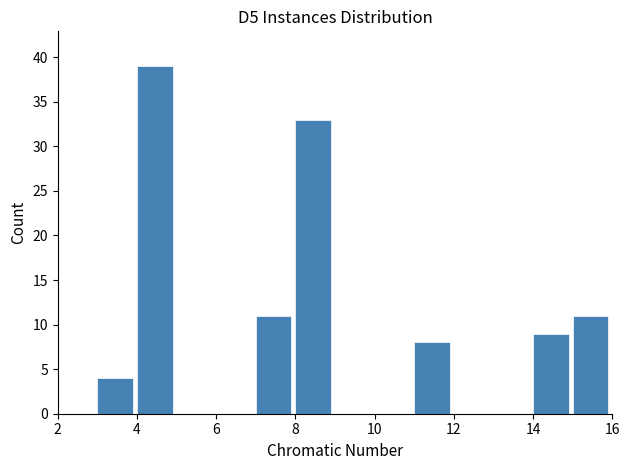

How tall is the bar that spans 14 to 15 on the x-axis? The values are not printed on the chart, so give them approximately, as read against the axis.

9